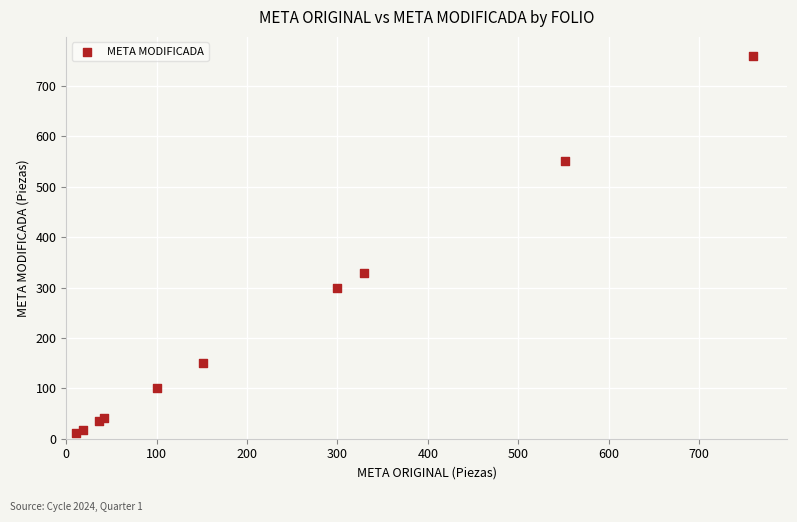

What Y value in the scatter plot is closest to 385?

329